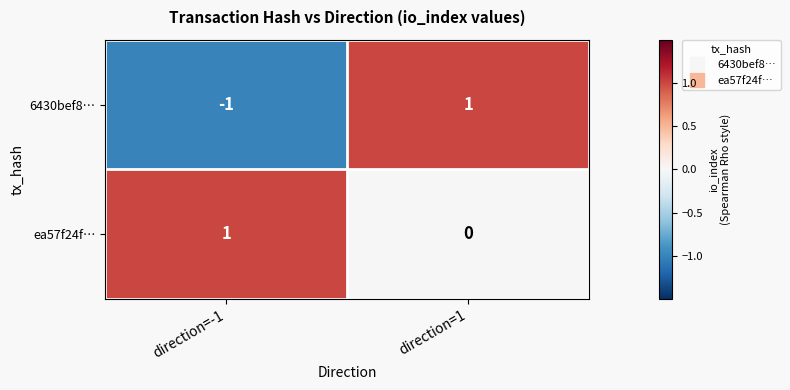

Which series has the largest total across all categories?

ea57f24f…